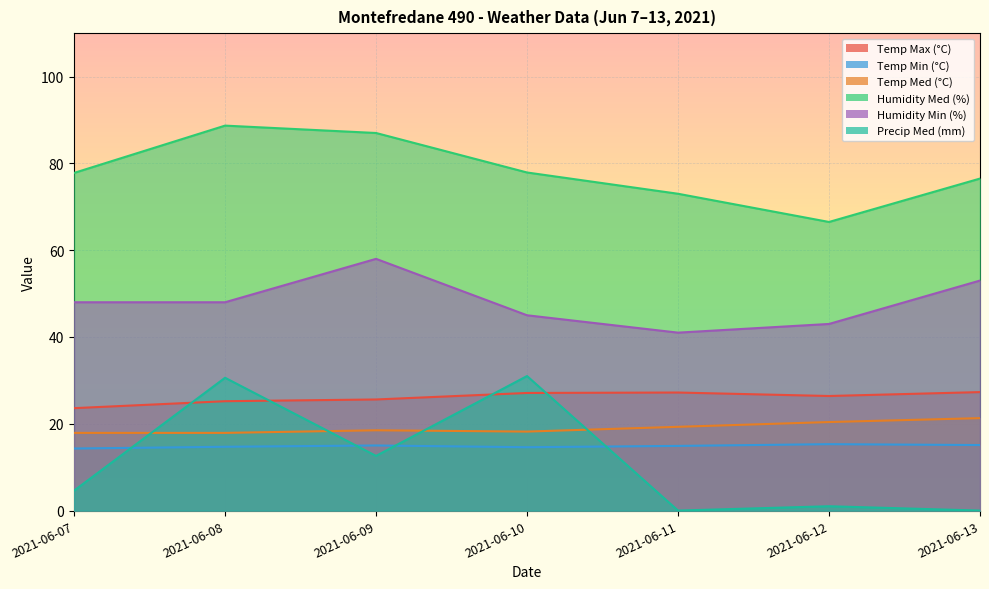

Reading left to right, extract all data points from this chart.

Temp Max (°C): 23.6	25.2	25.6	27.1	27.2	26.4	27.3
Temp Min (°C): 14.3	14.7	15.0	14.6	14.9	15.3	15.1
Temp Med (°C): 17.9	17.9	18.5	18.2	19.3	20.4	21.3
Humidity Med (%): 77.8	88.7	87.0	77.9	73.0	66.5	76.5
Humidity Min (%): 48.0	48.0	58.0	45.0	41.0	43.0	53.0
Precip Med (mm): 4.6	30.6	12.6	31.0	0.0	1.0	0.0